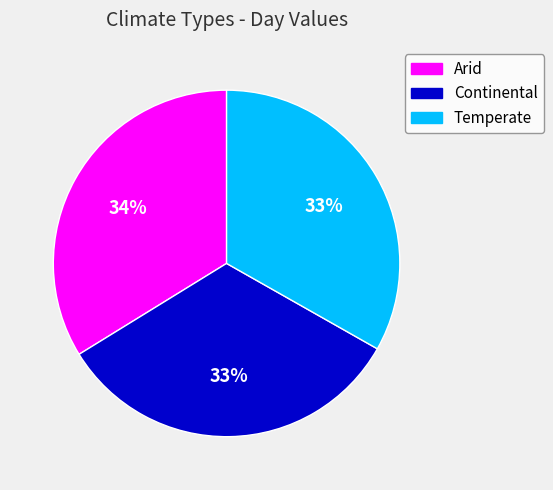

To the nearest percent, what percentage of the pie is Continental?

33%